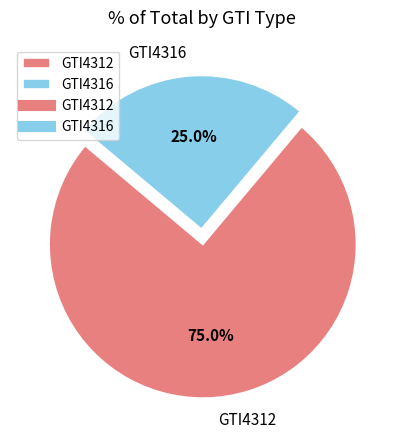

Which slice is the largest?

GTI4312